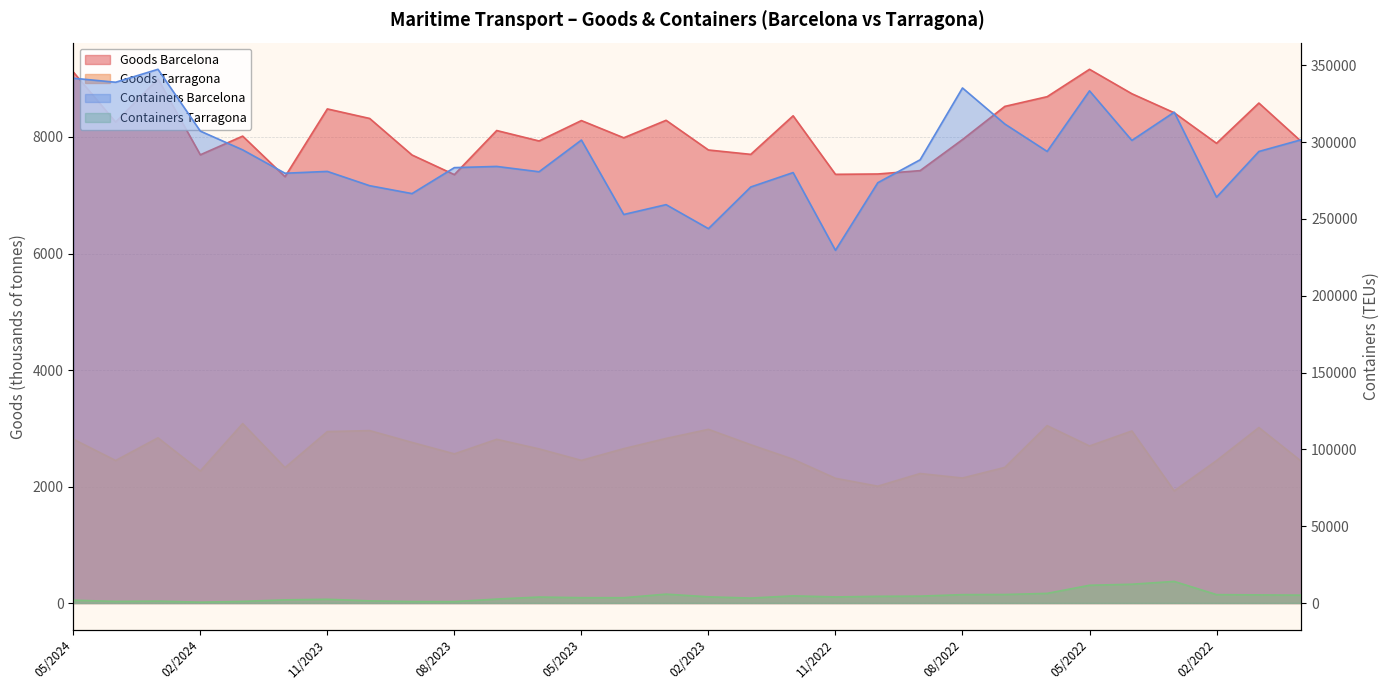

Count the number of categories in the chart.

30